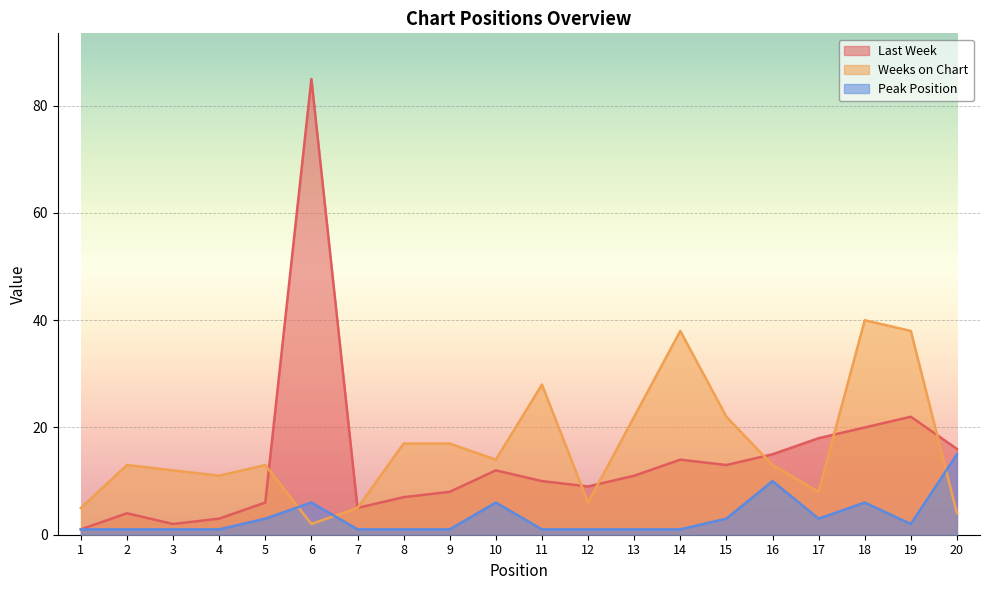

Rank the series by their maximum value, from lowest to highest.

Peak Position, Weeks on Chart, Last Week